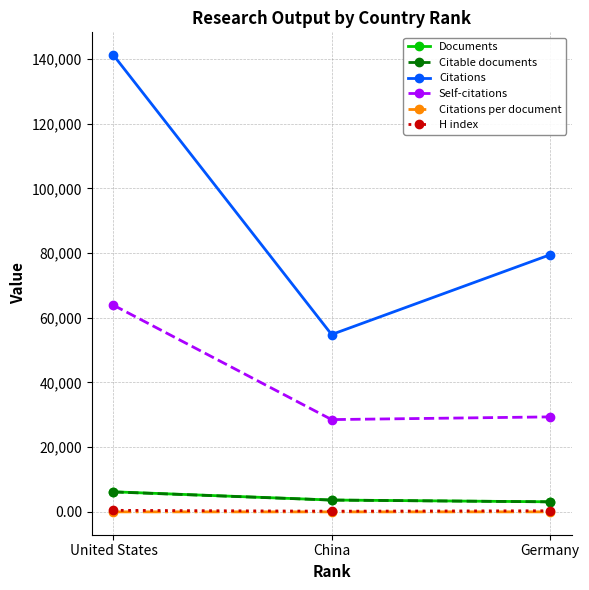

What is the spread (max minus min) of values at Germany?

79416.7